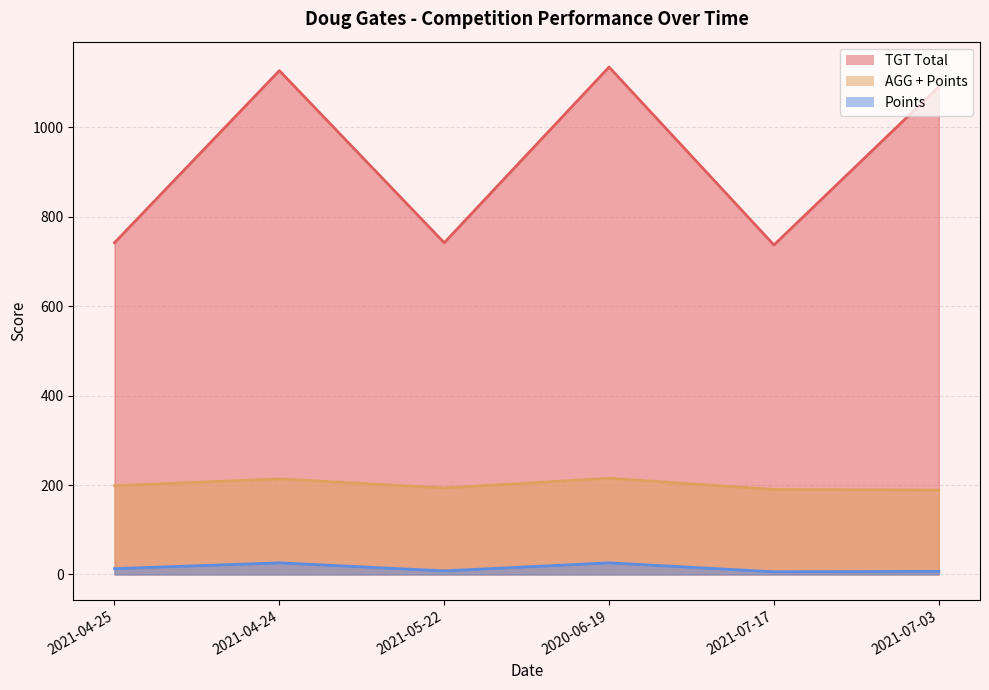

What is the label of the 5th point from the left?

2021-07-17